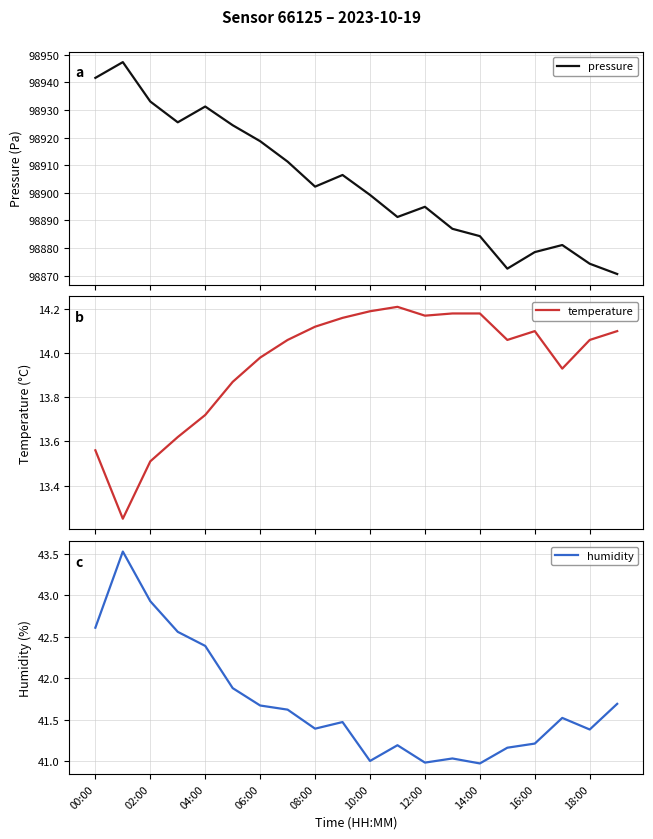

Which has a higher value, 10 or 06:00?

06:00